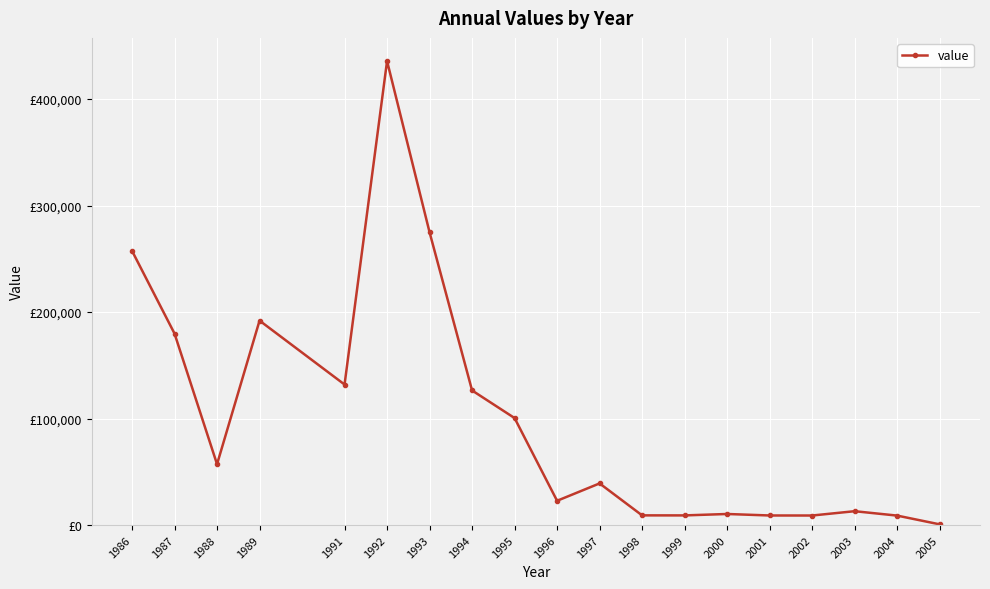

What is the value of the 7th point from the left?

274947.4